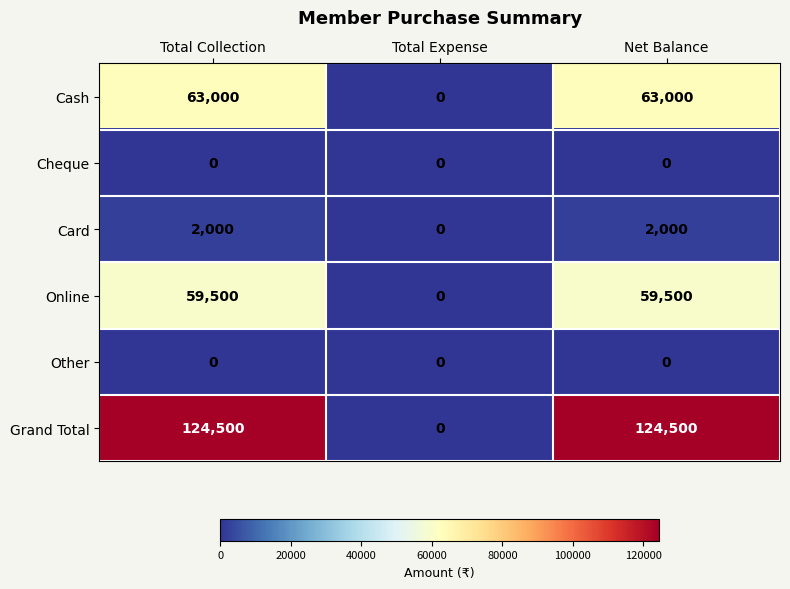

The Card series shows 2000 at Net Balance. True or false?

True